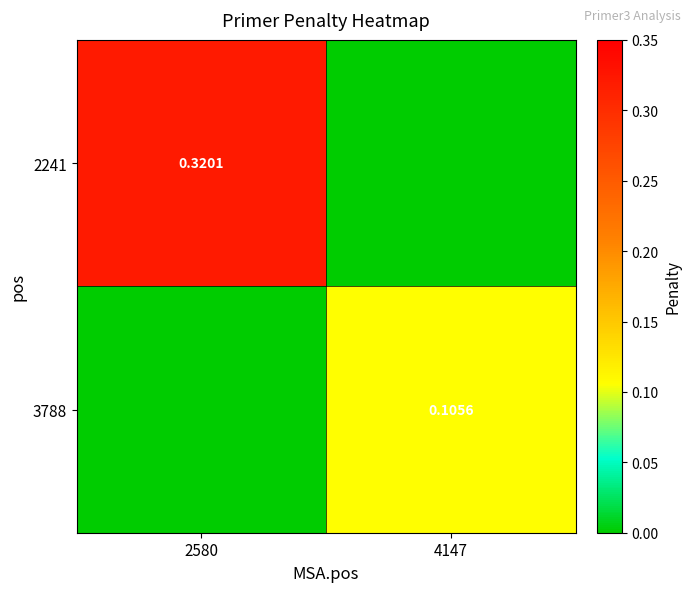

Is the value of 3788 at 4147 greater than the value of 2241 at 2580?

No